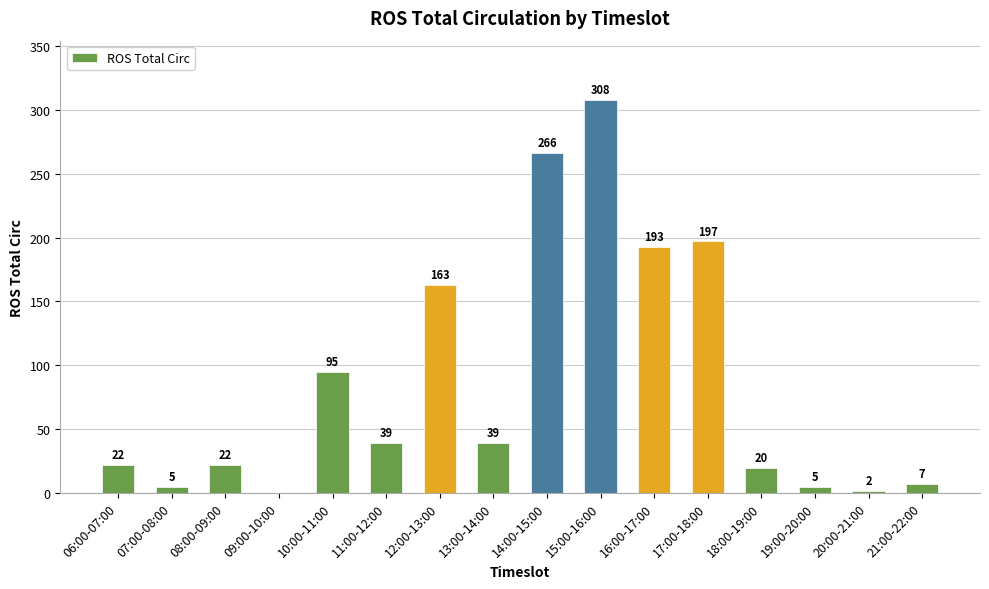

What is the change in value from 16:00-17:00 to 18:00-19:00?

-173